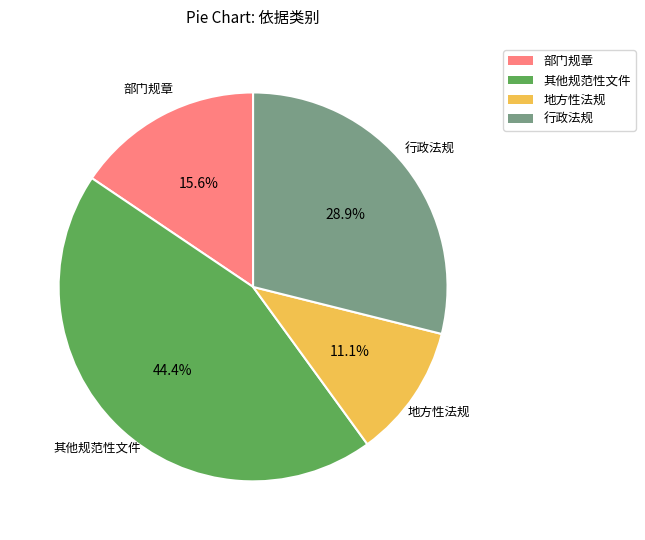

Is there any slice that represents more than half of the pie?

No